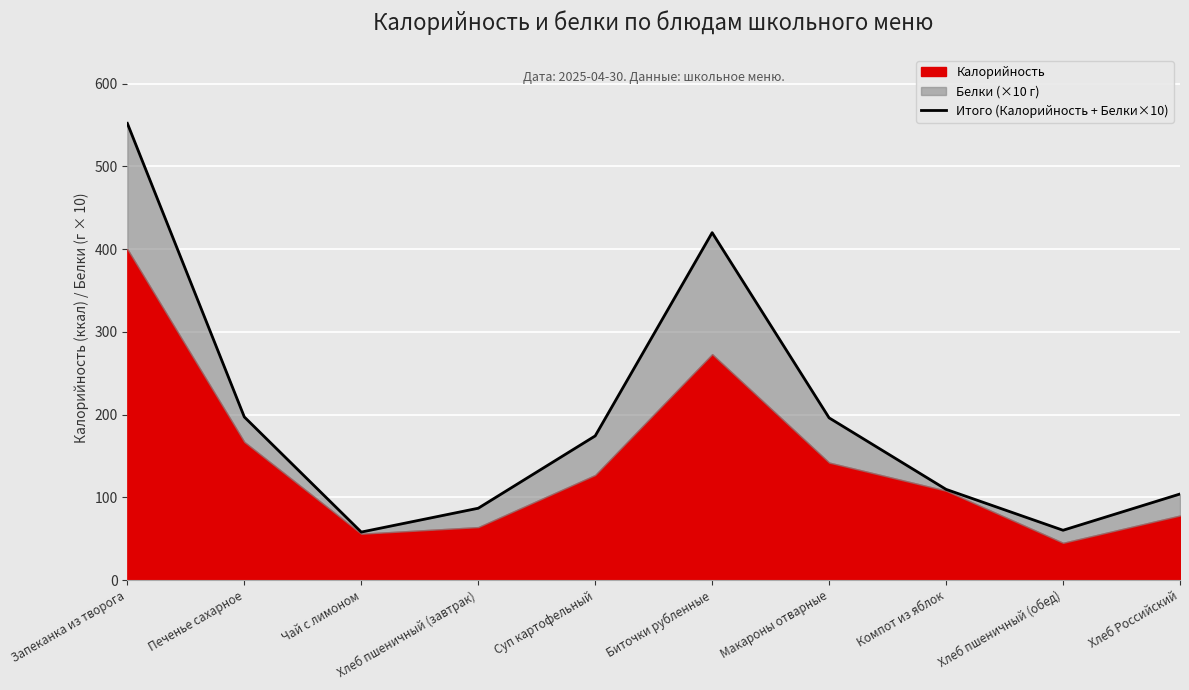

List the labels in order of value, smallest first.

Чай с лимоном, Хлеб пшеничный (обед), Хлеб пшеничный (завтрак), Хлеб Российский, Компот из яблок, Суп картофельный, Макароны отварные, Печенье сахарное, Биточки рубленные, Запеканка из творога